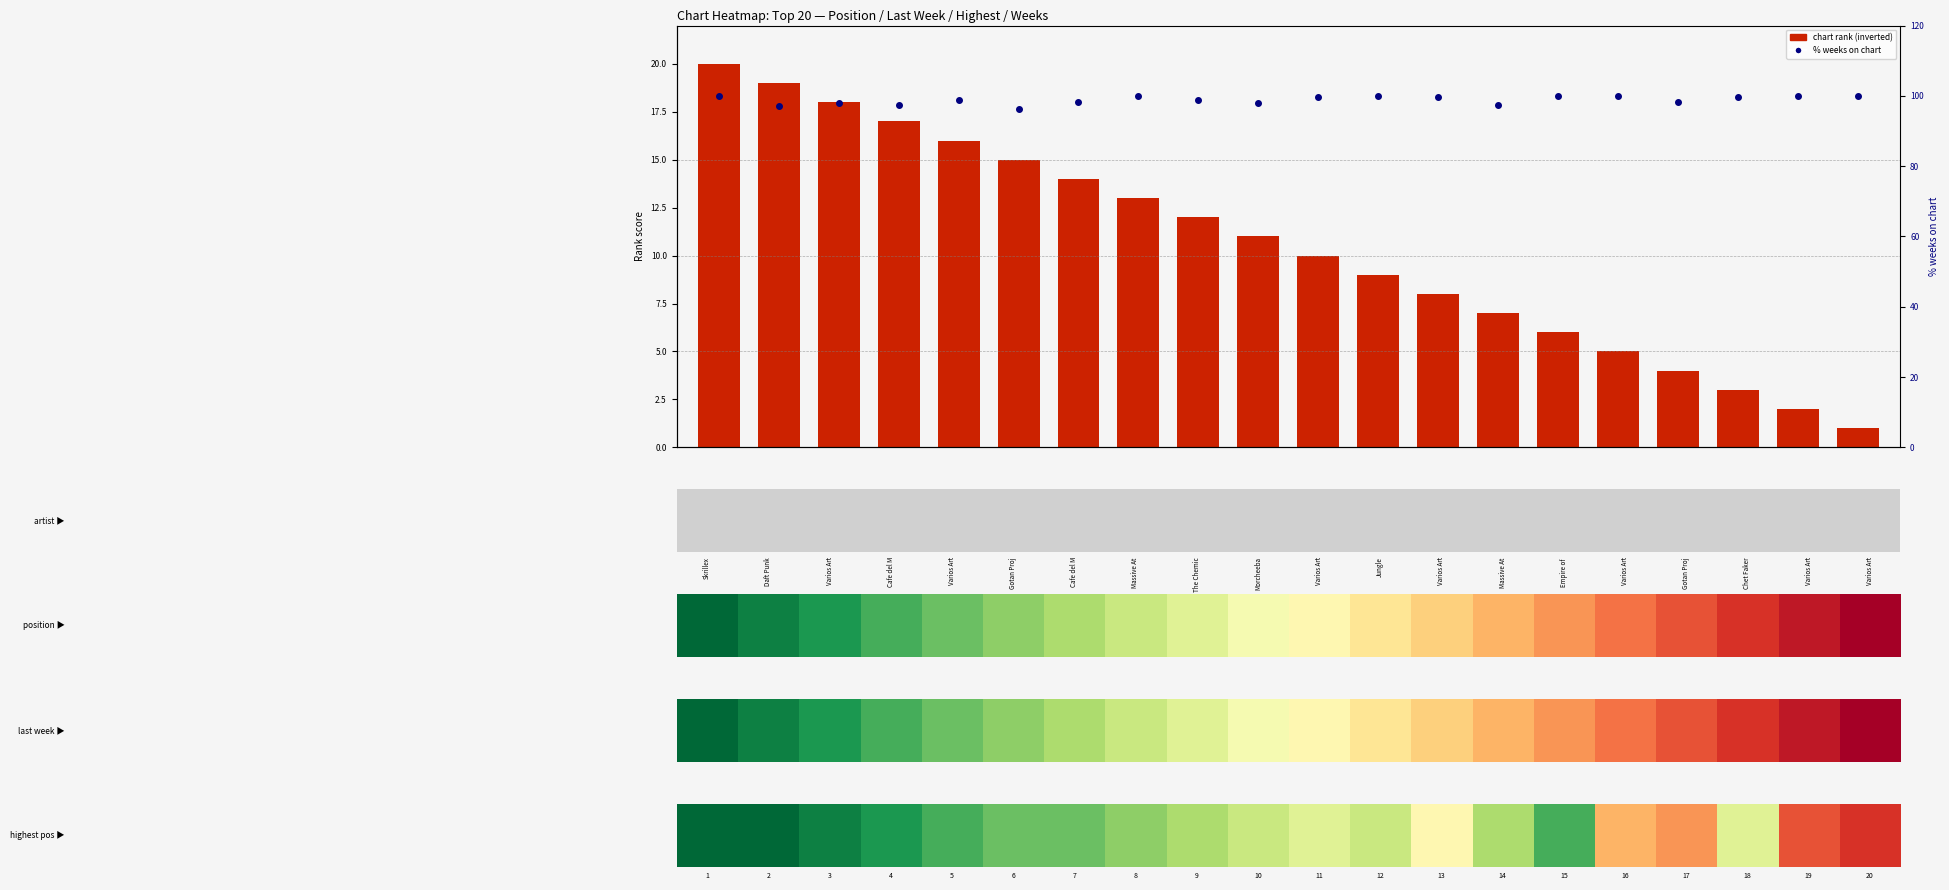

What is the greatest value displayed?

100.0